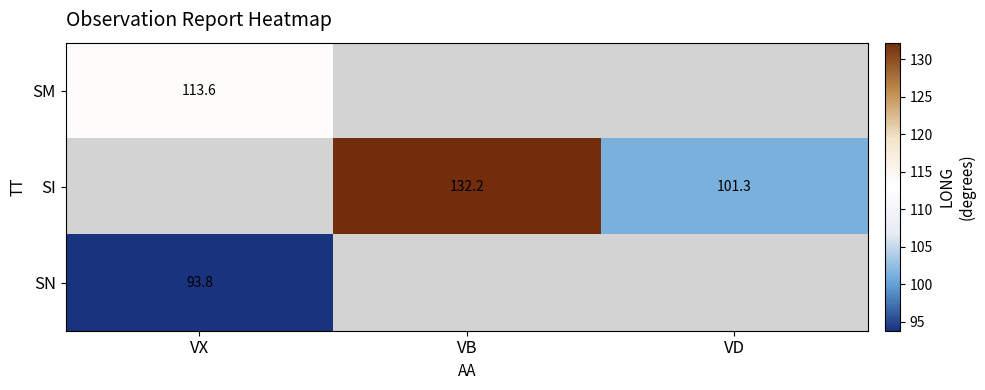

The SI series shows 101.3 at VD. True or false?

True